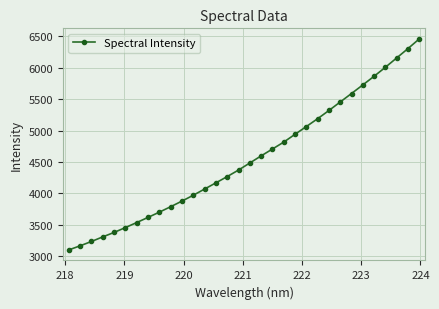

What is the sum of all values?

145732.4